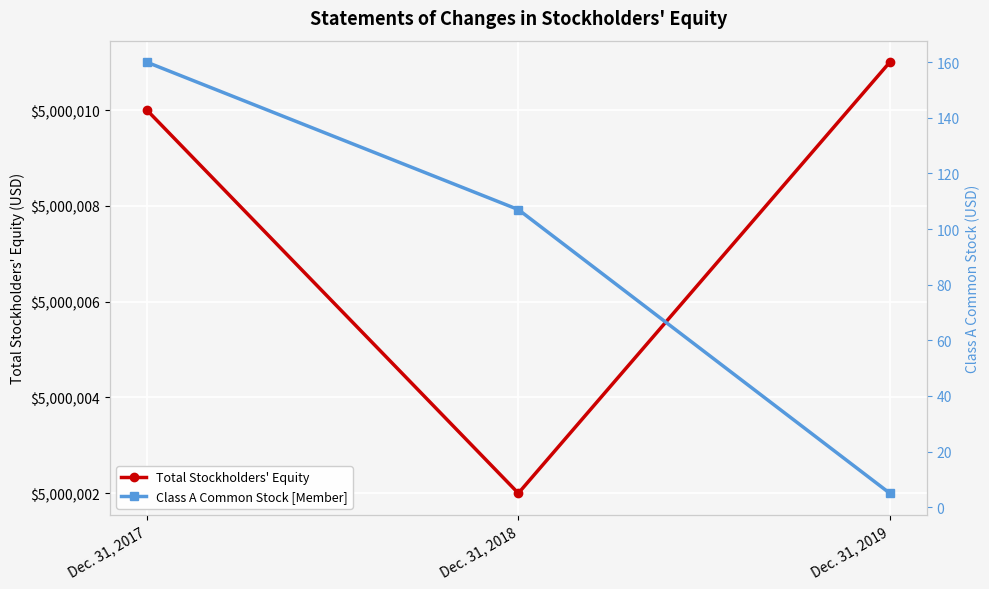

At Dec. 31, 2017, list the series in order from smallest to largest.

Class A Common Stock [Member], Total Stockholders' Equity